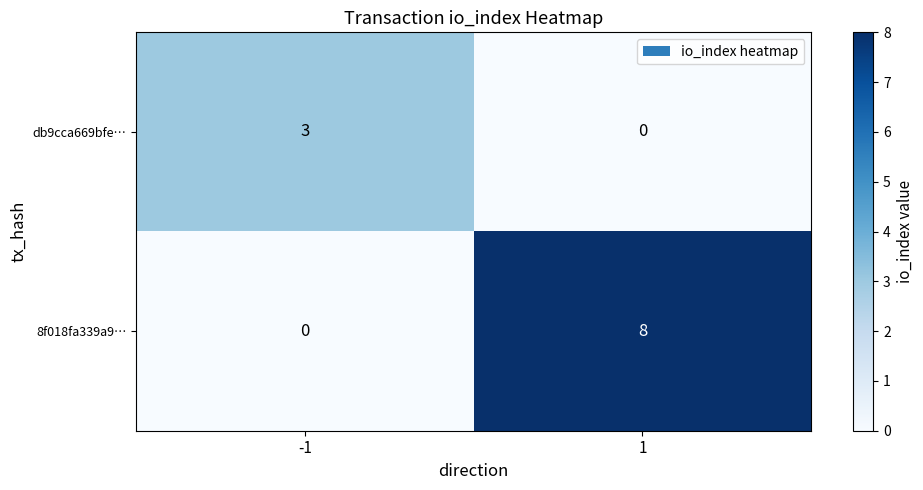

What is the difference between the maximum and minimum values in the db9cca669bfe… series?

3